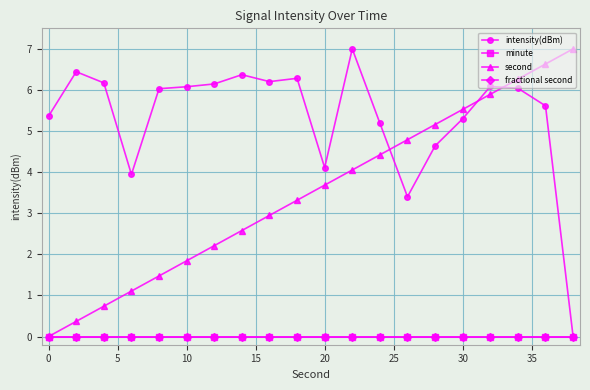

Is this an area chart (filled region under the line)?

No